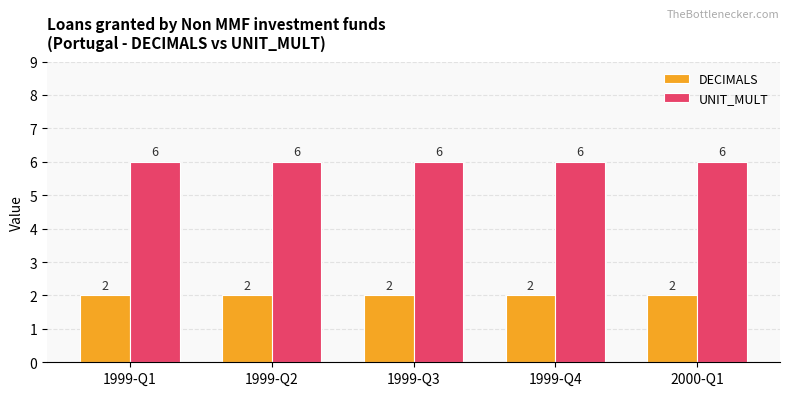

Count the number of data series in this chart.

2